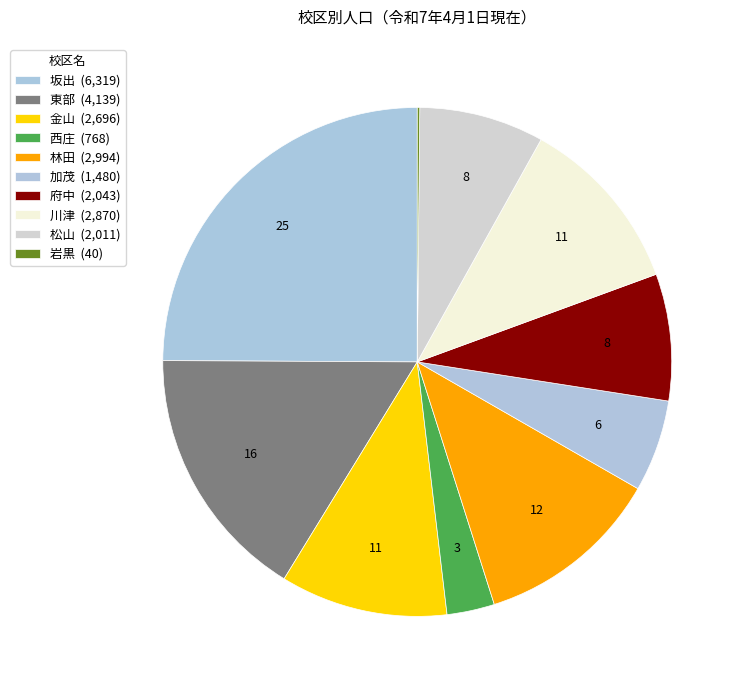

Rank the categories by value from lowest to highest.

岩黒, 西庄, 加茂, 松山, 府中, 金山, 川津, 林田, 東部, 坂出